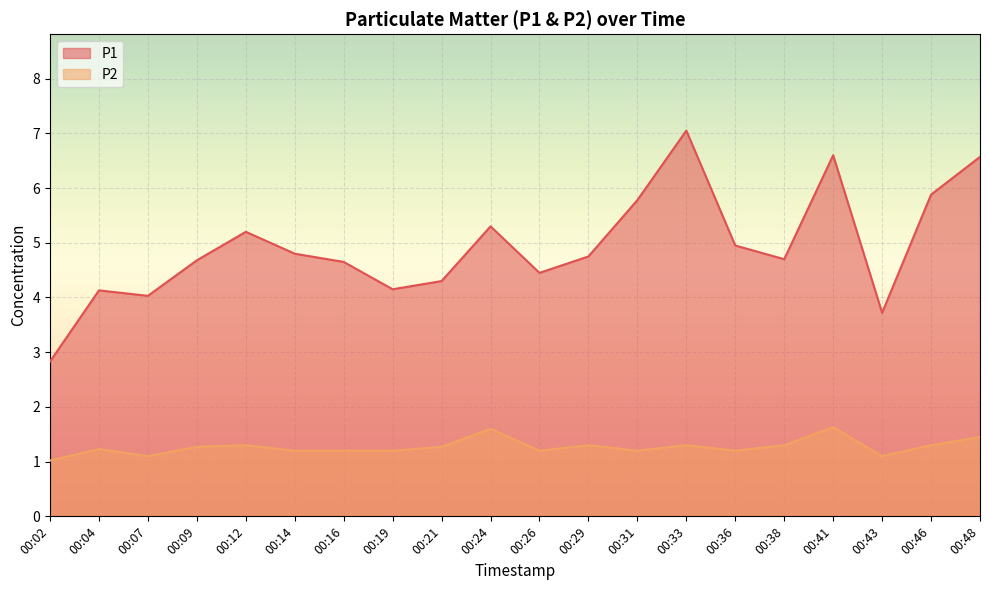

Which series has the largest total across all categories?

P1